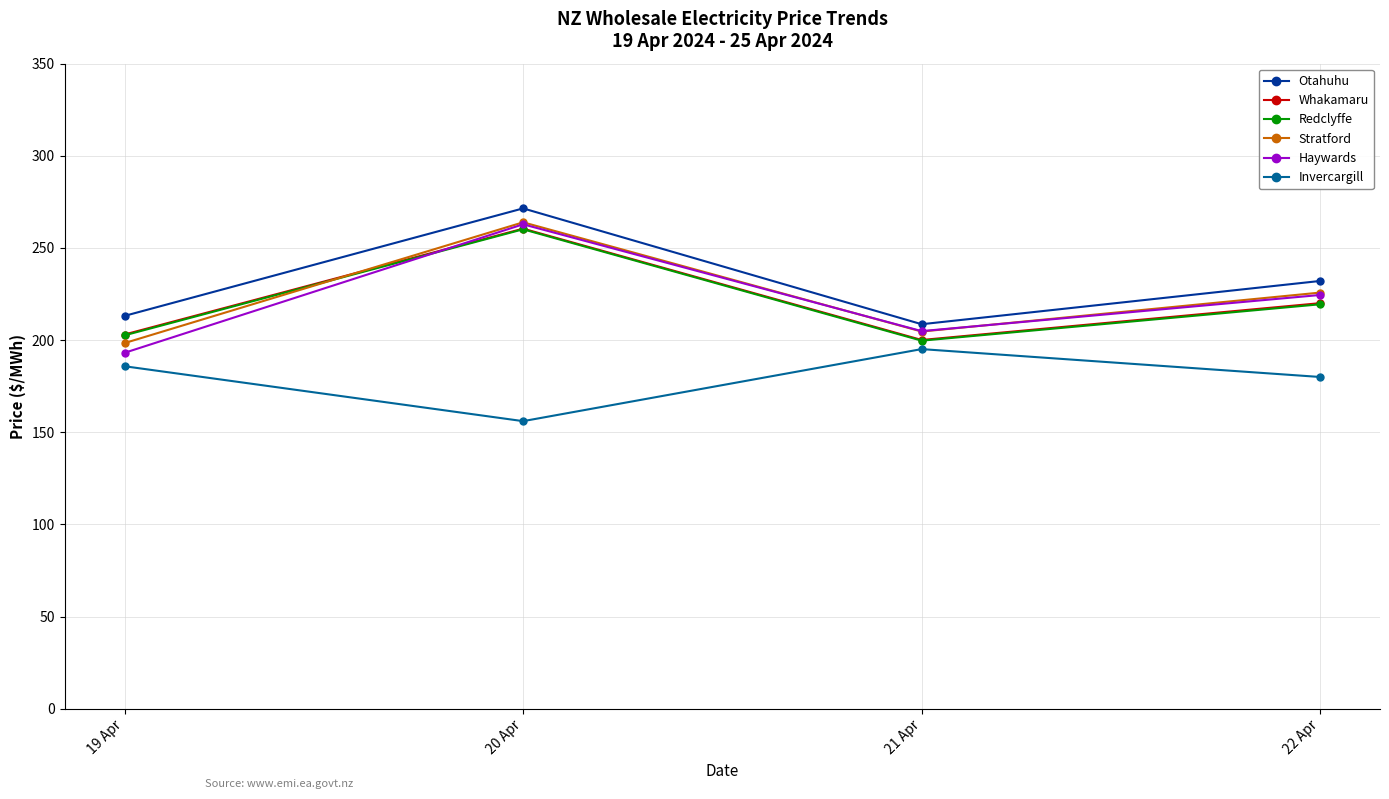

At which category does the chart reach its peak across all series?

20 Apr